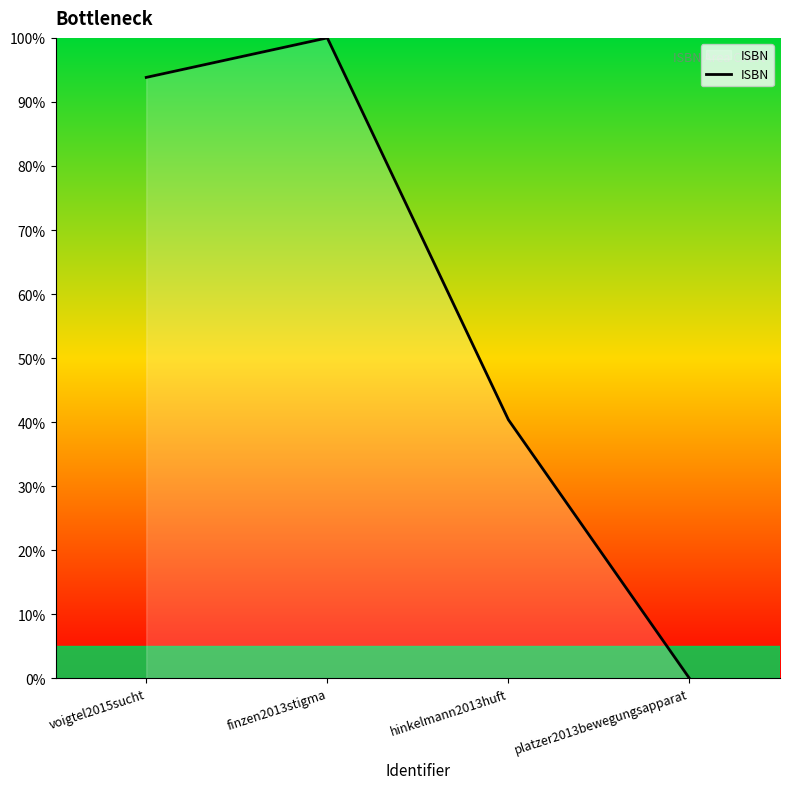

What position from the left is platzer2013bewegungsapparat?

4